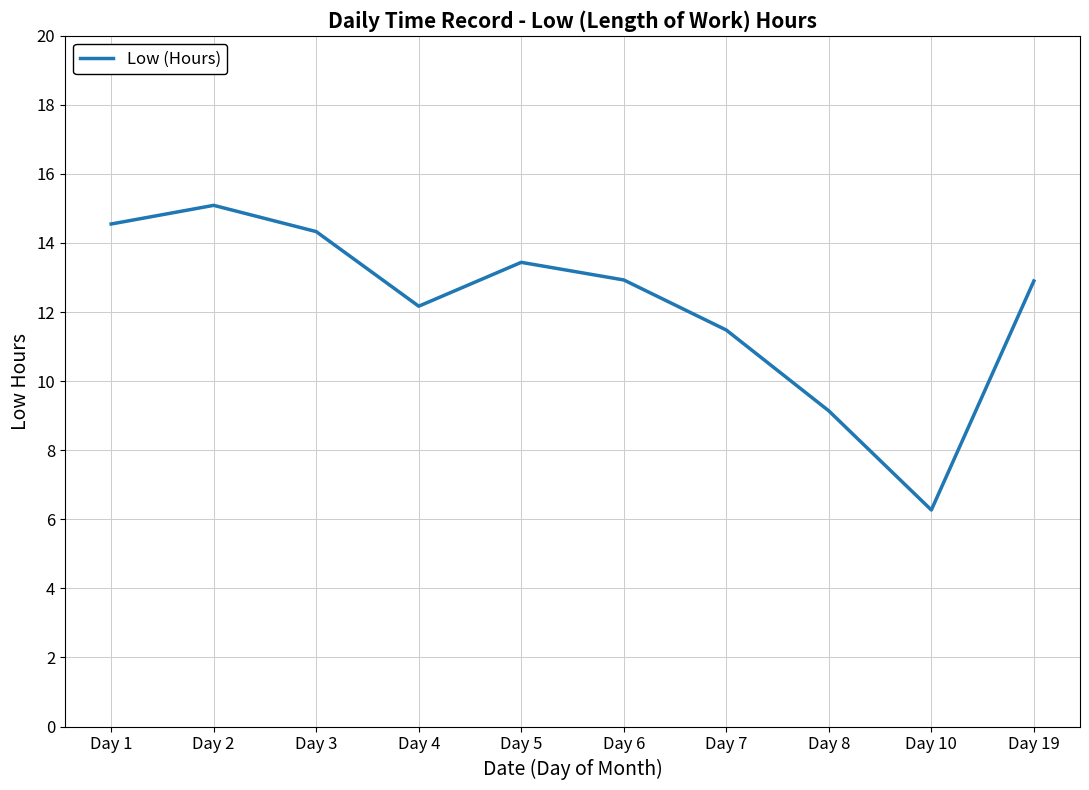

How many lines are shown in the chart?

1